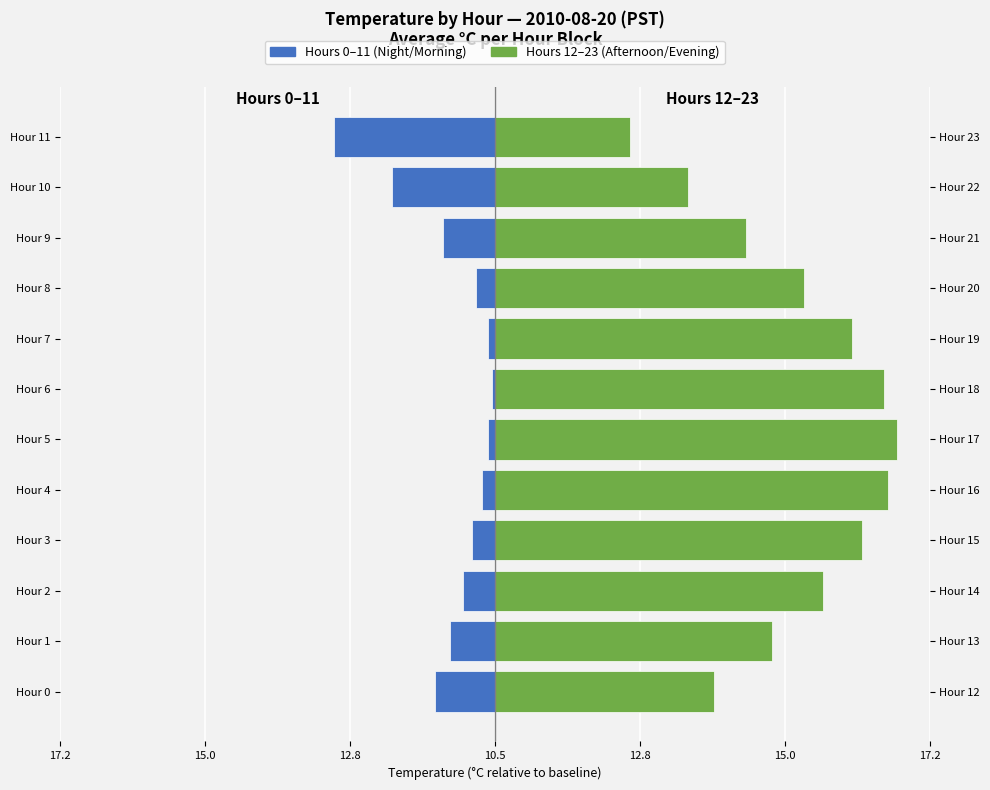

How many bars are there in each group?

2